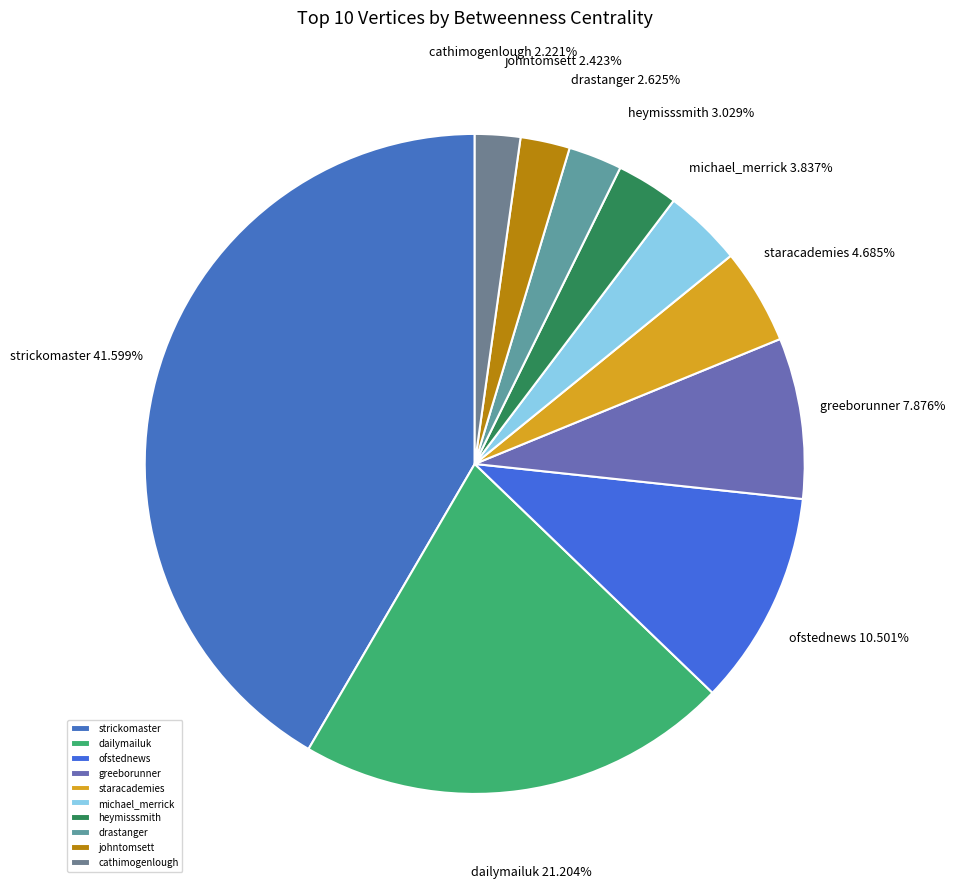

What is the largest slice in the pie chart?

strickomaster